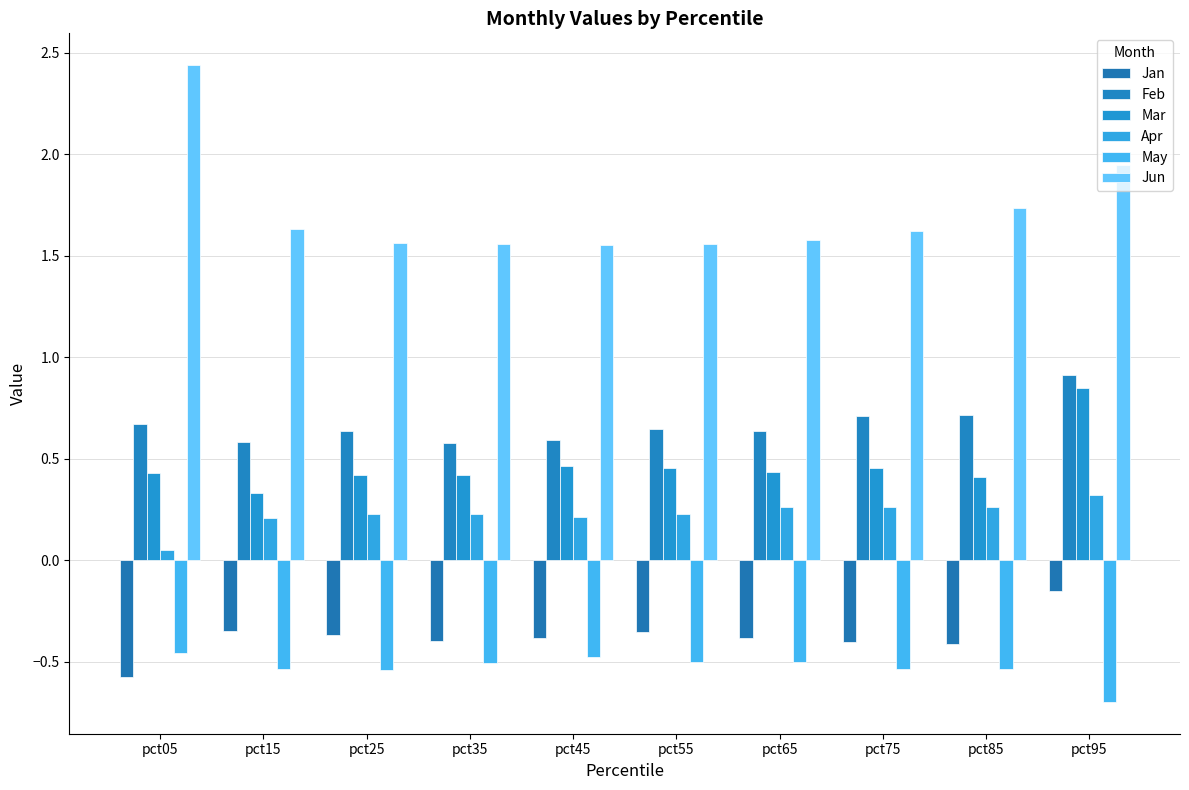

The Feb series shows 0.6 at pct45. True or false?

True